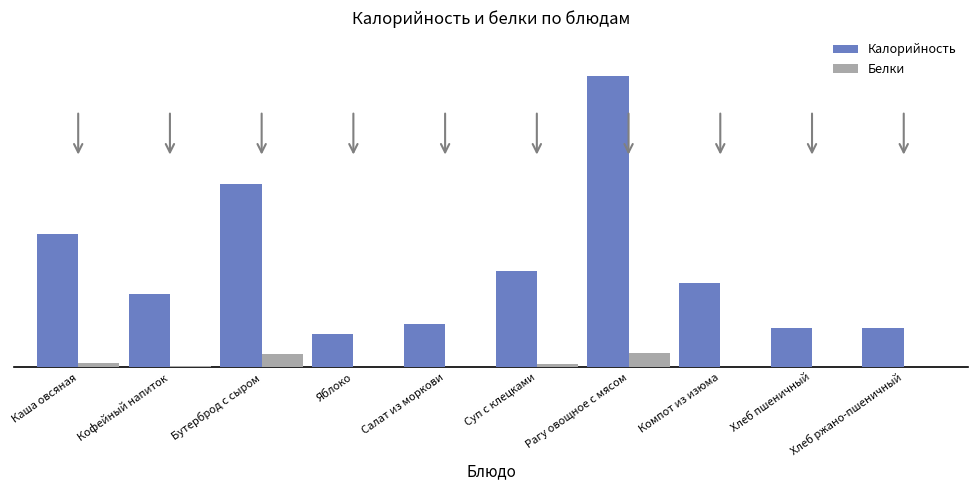

Are the bars horizontal?

No